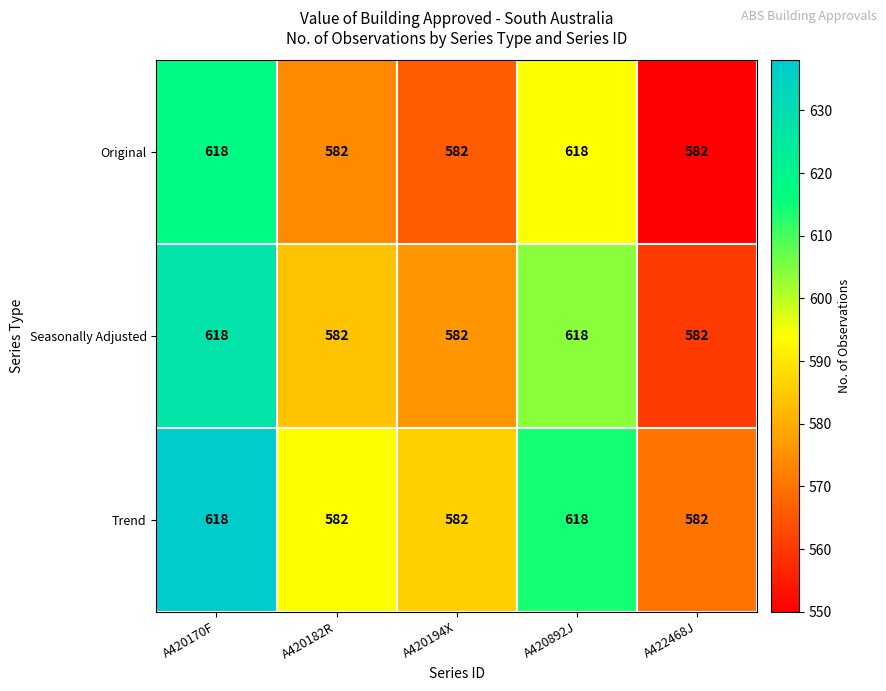

What is the difference between the Seasonally Adjusted values at A422468J and A420892J?

36